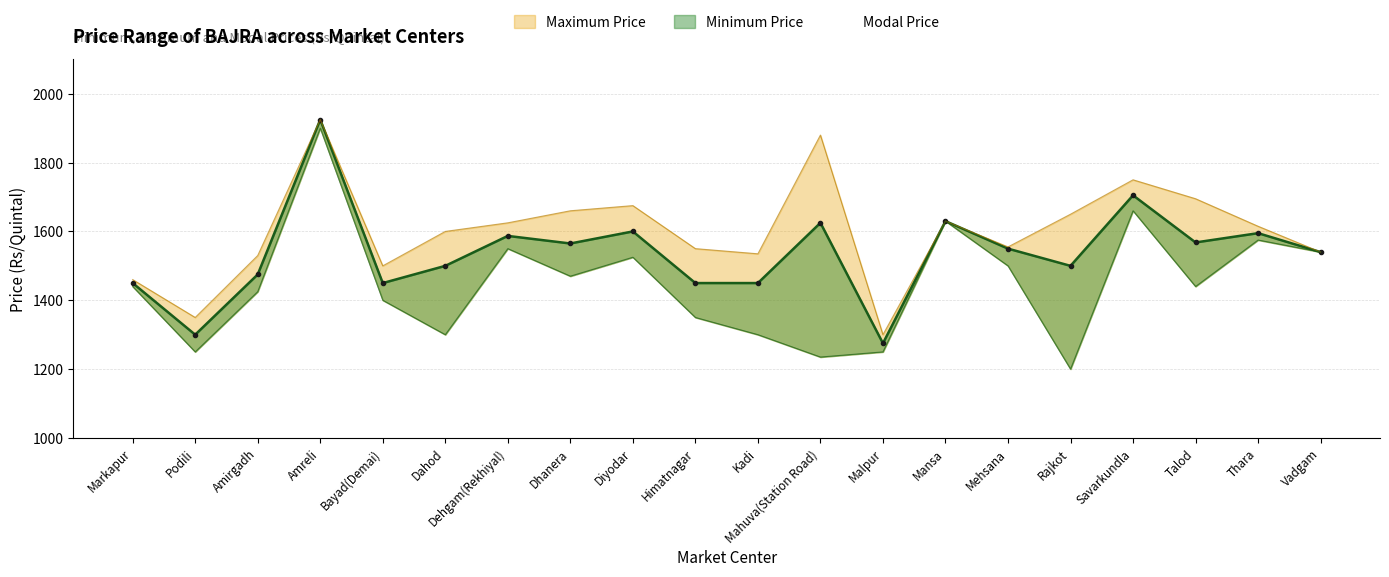

Is it true that Minimum Price equals 1979 at Mahuva(Station Road)?

False